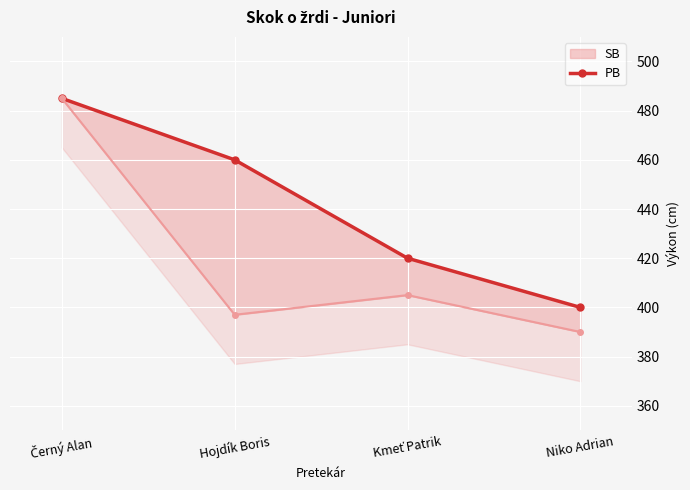

List the labels in order of value, largest first.

Černý Alan, Hojdík Boris, Kmeť Patrik, Niko Adrian